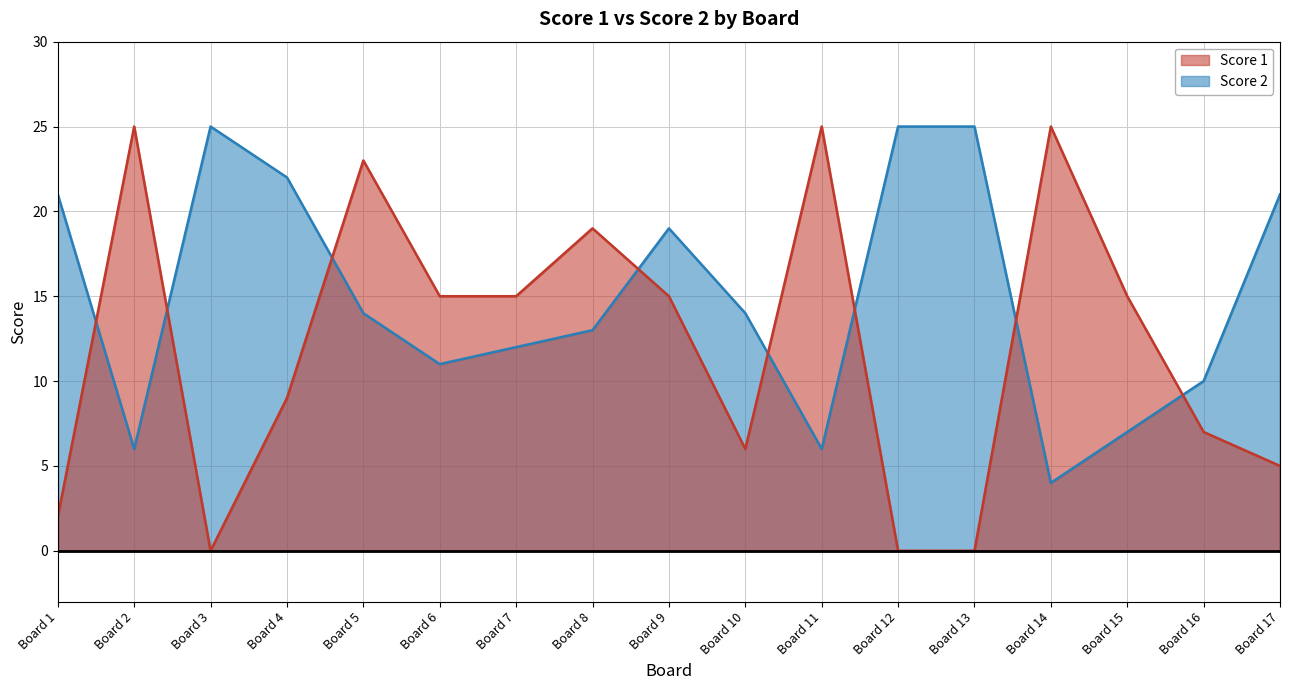

True or false: Score 1 and Score 2 cross at least once.

True